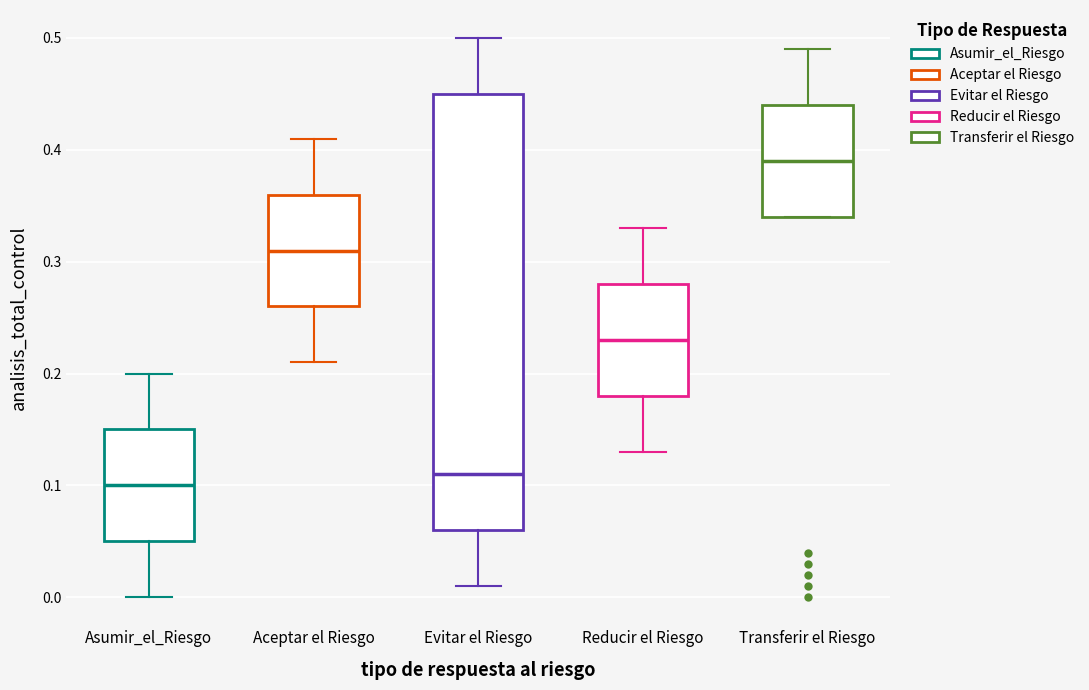

Which box is the tallest, from its lower edge to its upper edge?

Evitar el Riesgo